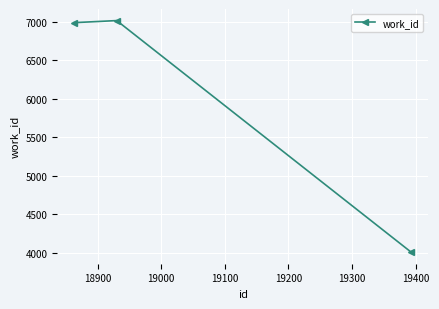

Reading left to right, extract all data points from this chart.

6991	7018	4010